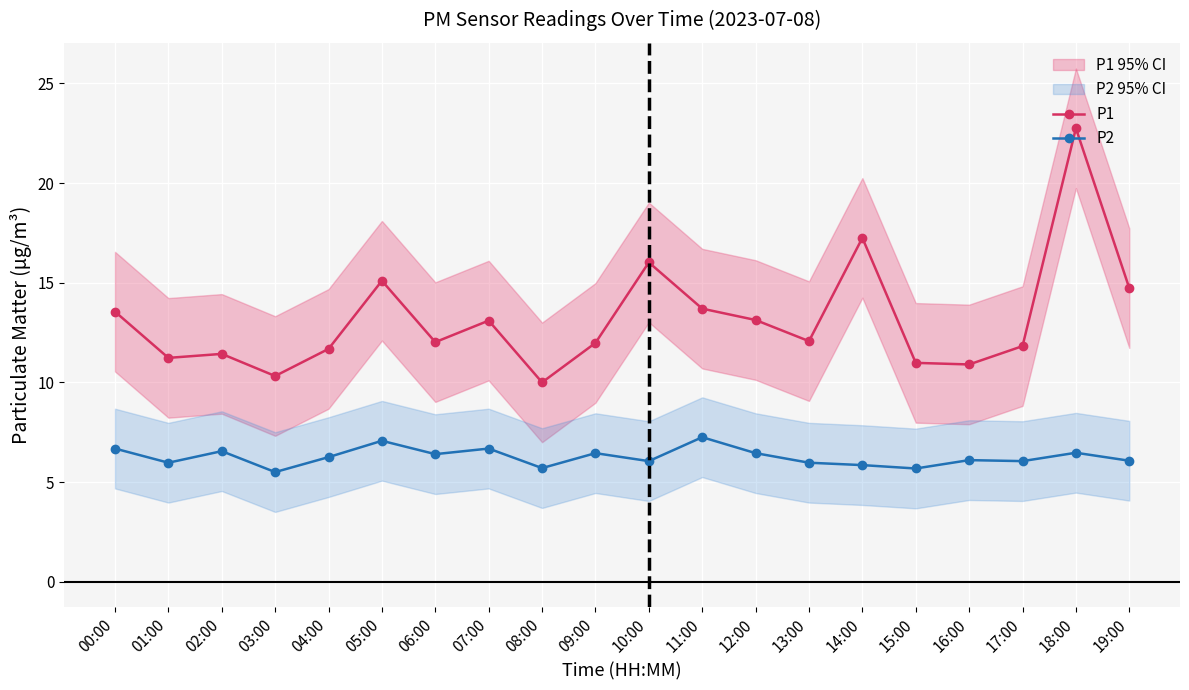

What value does the P1 series have at 15:00?

11.0